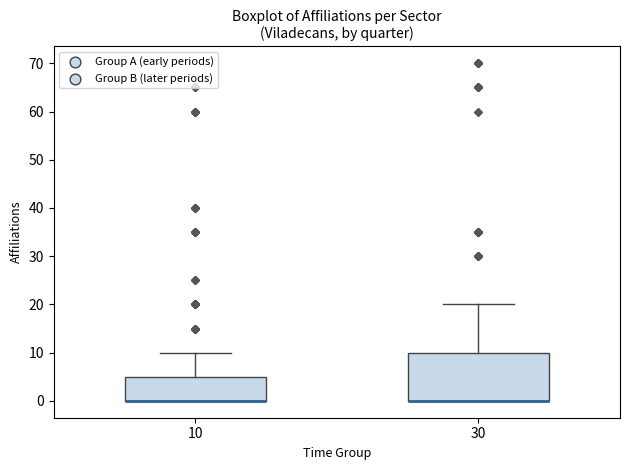

Reading left to right, transcribe this box plot: for each box, give where its median line is, the range the box spans, and where its two whiskers end, as read against the y-axis. The values are not printed on the chart, so give them approximately, as read against the axis.

10: median 0 (drawn on the box's lower edge), box 0 to 5, whiskers 0 to 10
30: median 0 (drawn on the box's lower edge), box 0 to 10, whiskers 0 to 20